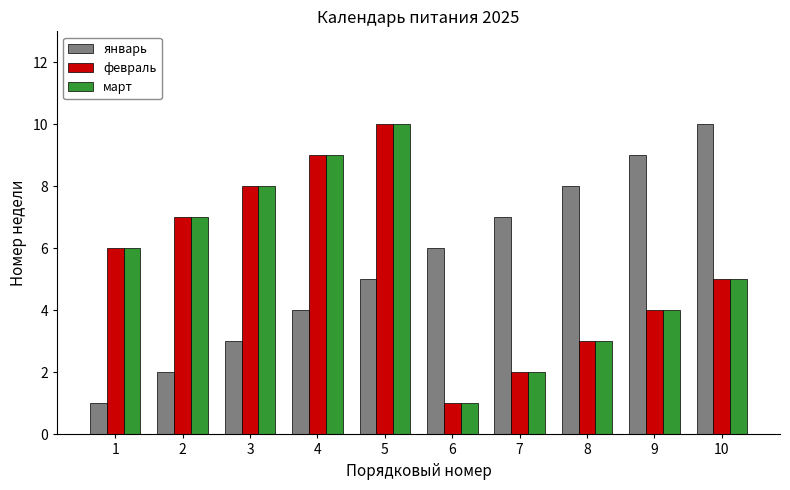

What are all the series names shown in the legend?

январь, февраль, март